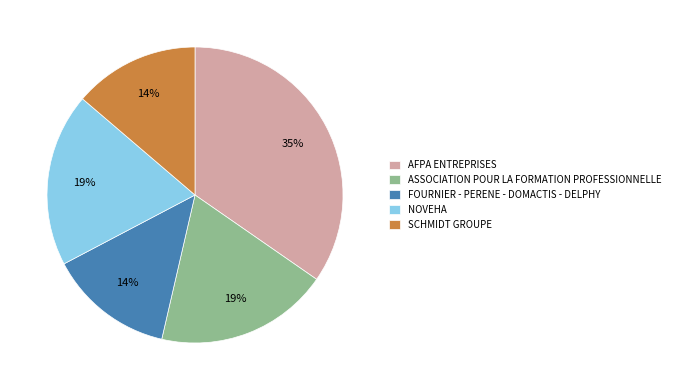

Which slice is the largest?

AFPA ENTREPRISES